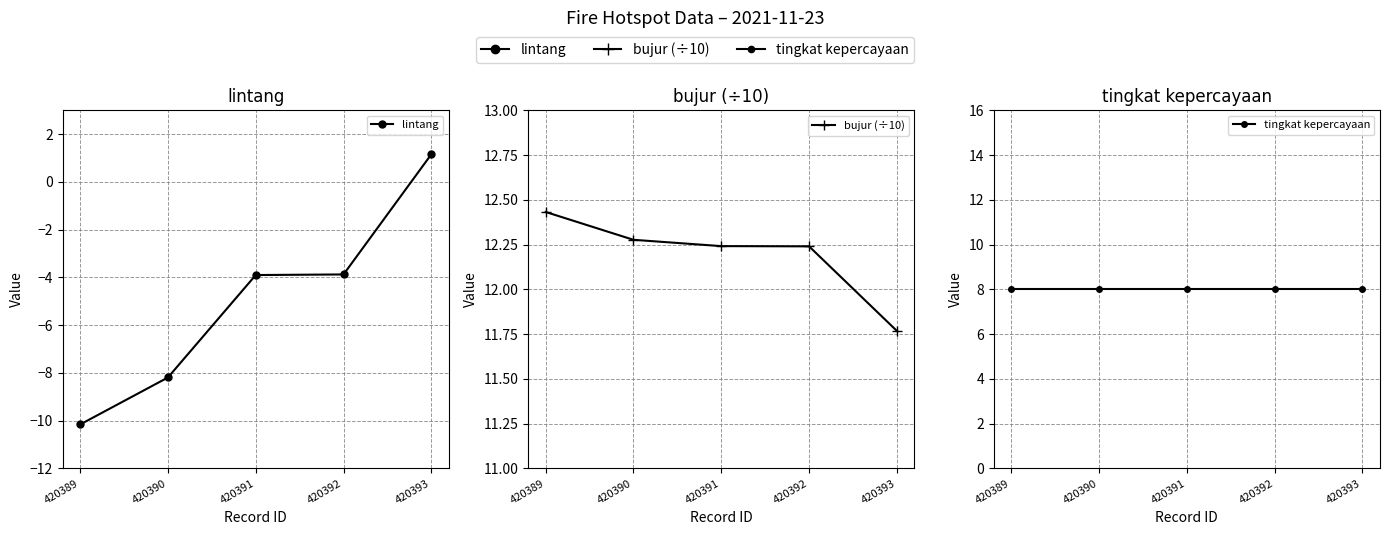

List the series in order of their peak value, lowest first.

lintang, tingkat kepercayaan, bujur (÷10)